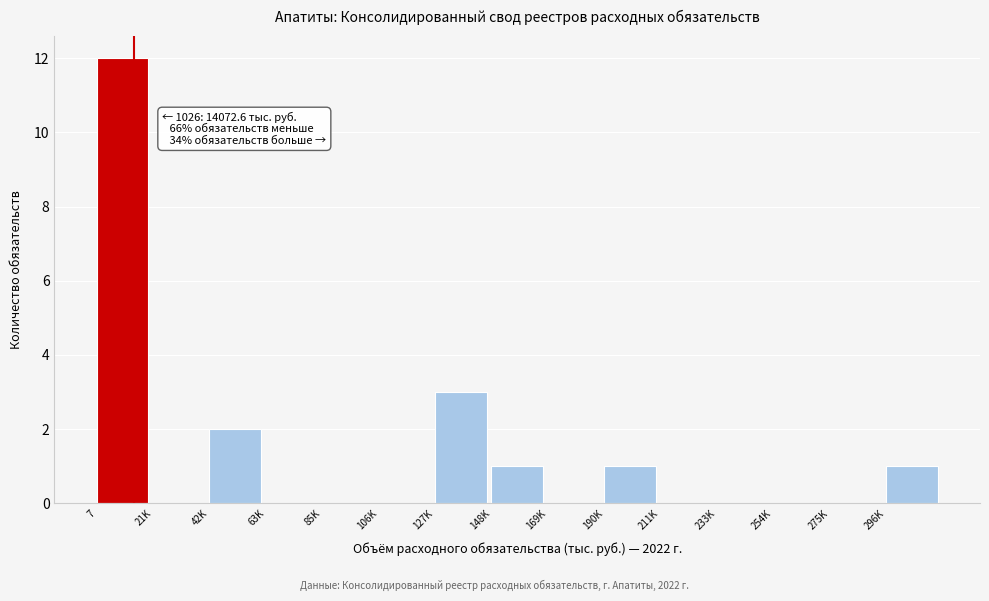

Reading right to left, what are all the values shown in this chart?

296K=1	275K=0	254K=0	233K=0	211K=0	190K=1	169K=0	148K=1	127K=3	106K=0	85K=0	63K=0	42K=2	21K=0	7=12